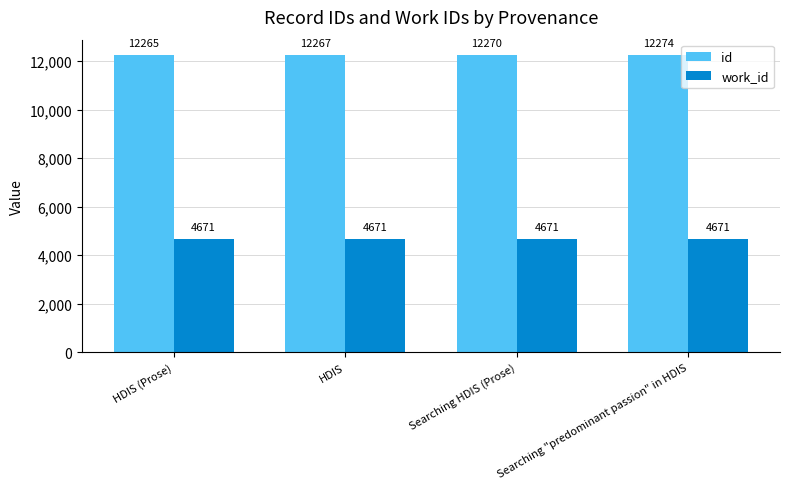

The value of work_id at HDIS is 4671. True or false?

True